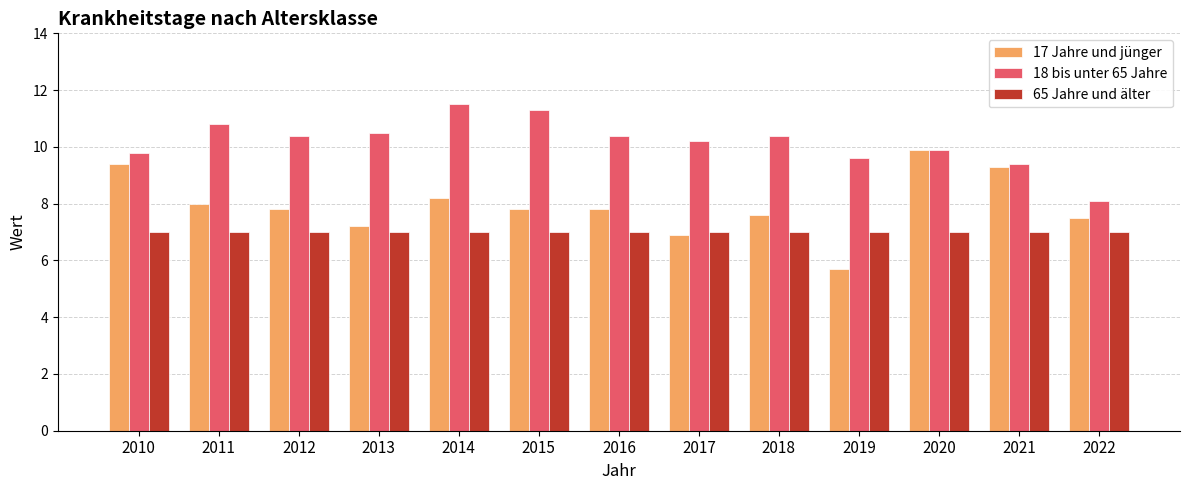

List the series in order of their overall mean, highest first.

18 bis unter 65 Jahre, 17 Jahre und jünger, 65 Jahre und älter